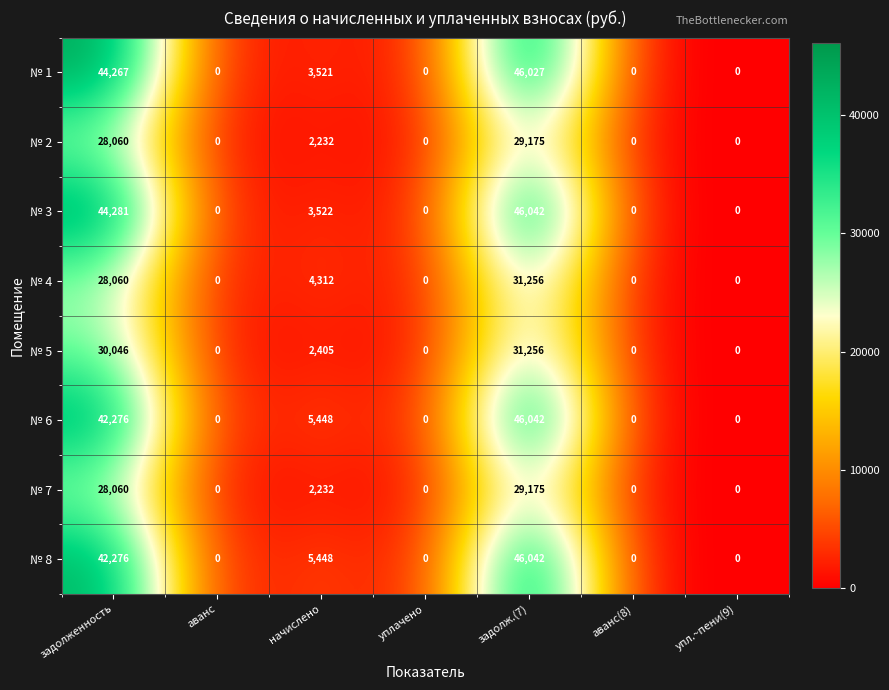

Which series changed the most between задолженность and уплачено?

№ 3